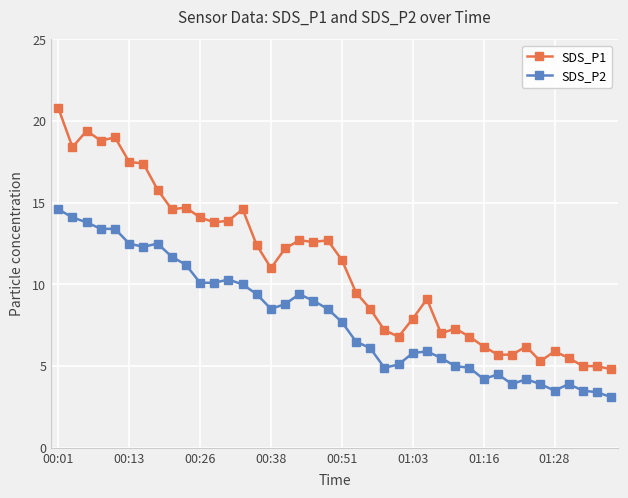

What is the difference between the maximum and minimum values in the SDS_P1 series?

16.0